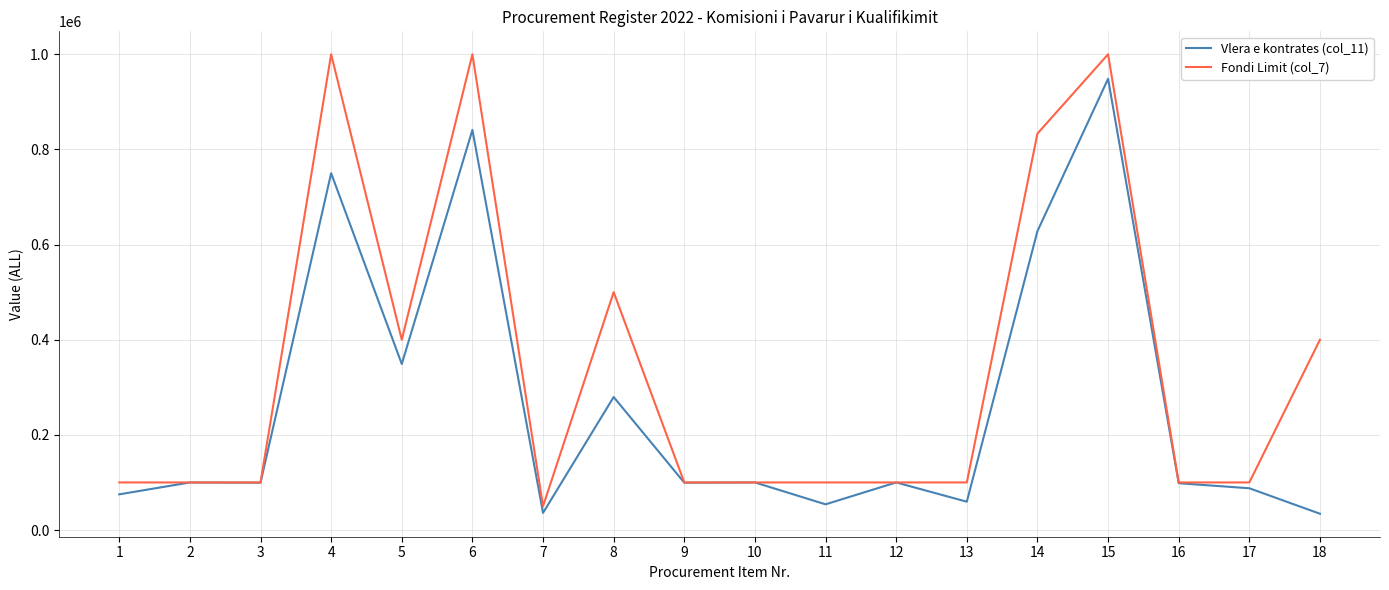

What is the spread (max minus min) of values at 11?

46000